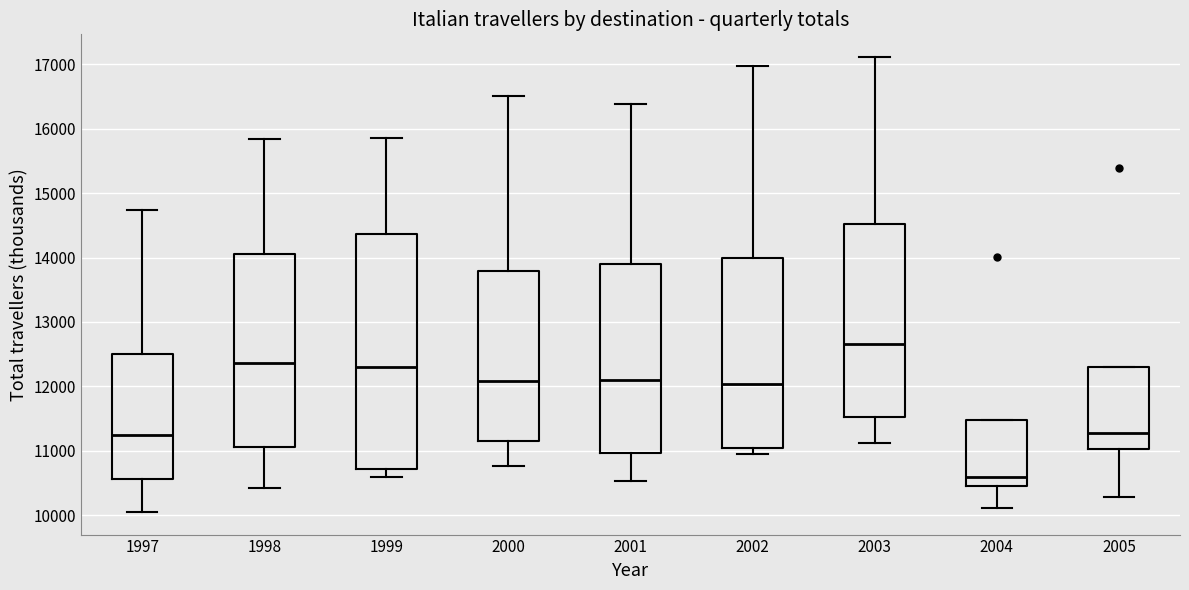

Which box is the tallest, from its lower edge to its upper edge?

1999